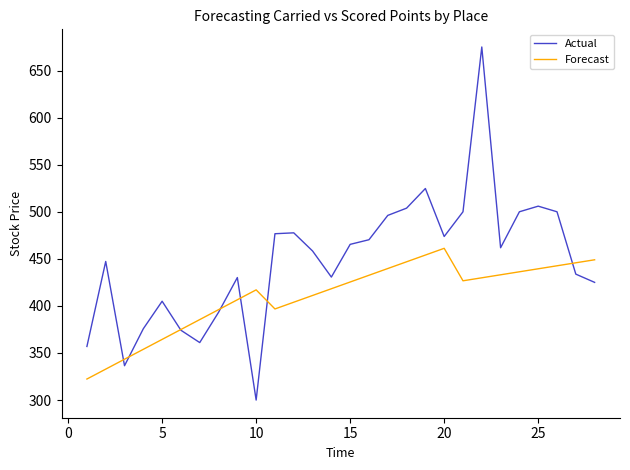

What is the sum of all Actual values?

12559.0